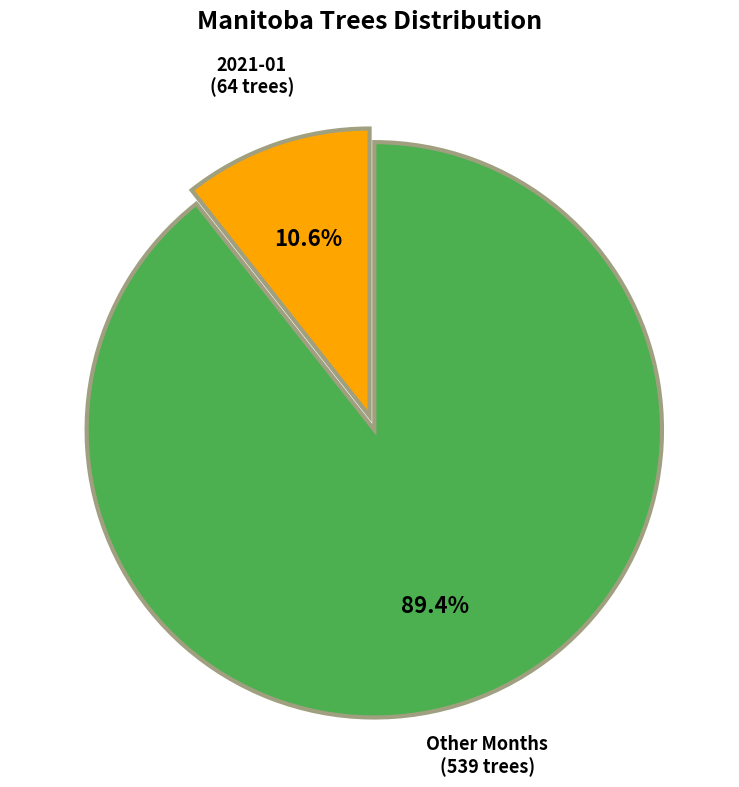

How many slices are in this pie chart?

2